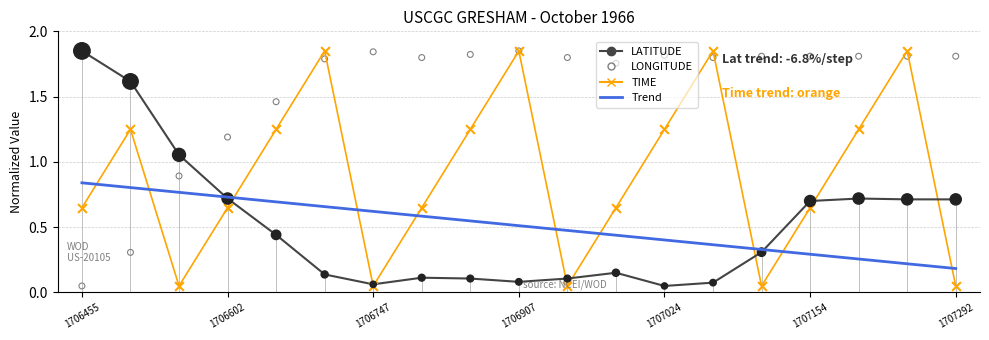

At how many categories does at least one series exceed 0?

19